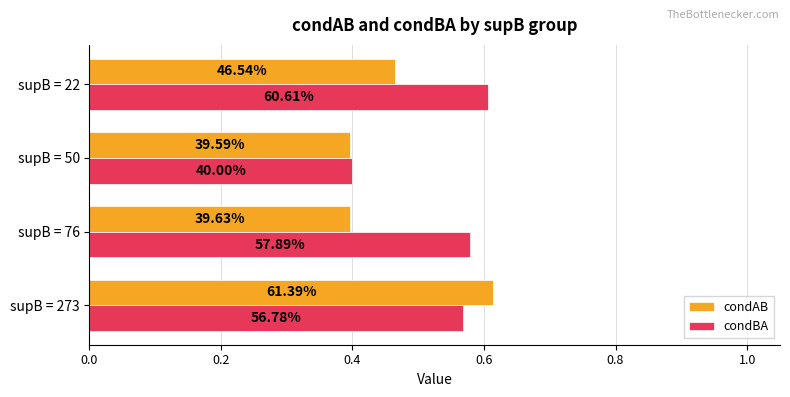

What is the difference between the maximum and minimum values in the condBA series?

0.2